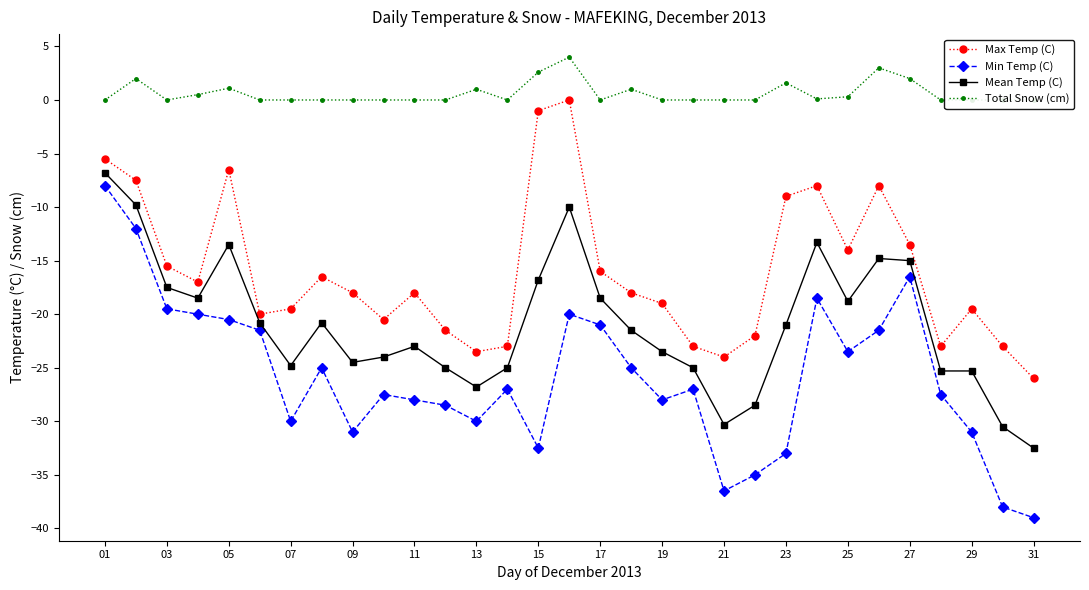

What value does the Mean Temp (C) series have at 25?

-18.8